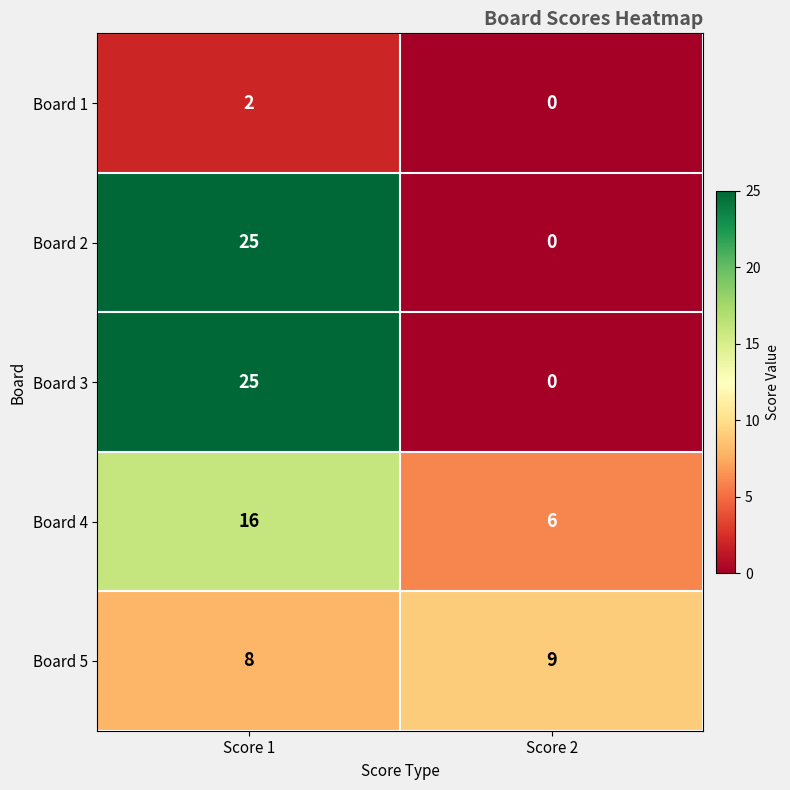

Reading left to right, what are all the values shown in this chart?

Board 1: 2	0
Board 2: 25	0
Board 3: 25	0
Board 4: 16	6
Board 5: 8	9